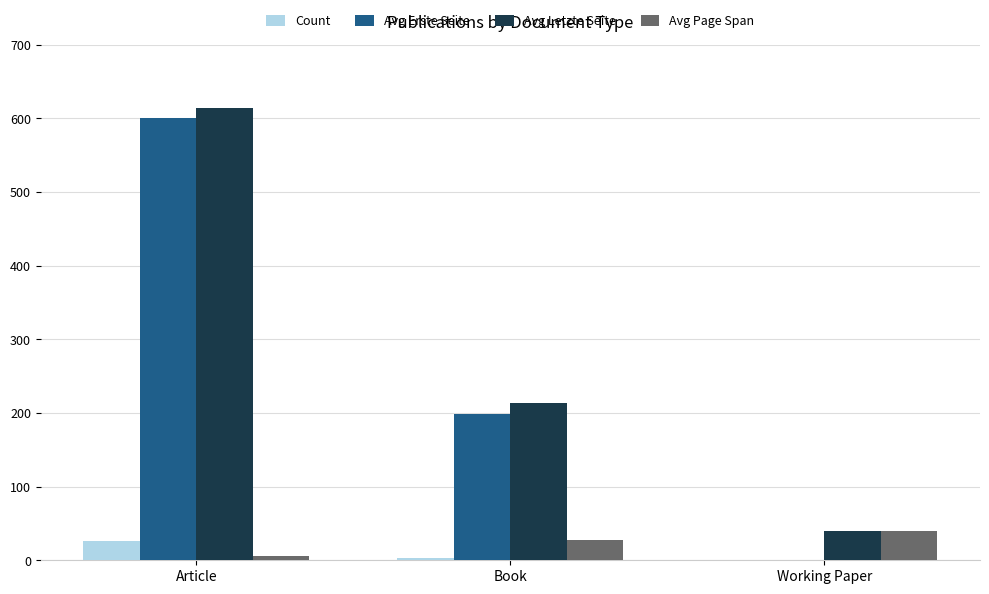

What is the greatest value displayed?

614